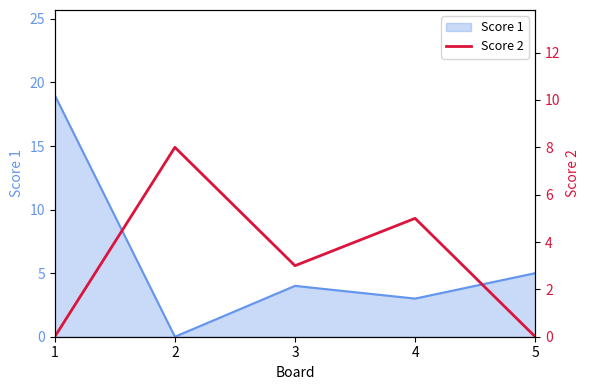

At which label is Score 1 closest to 9?

5